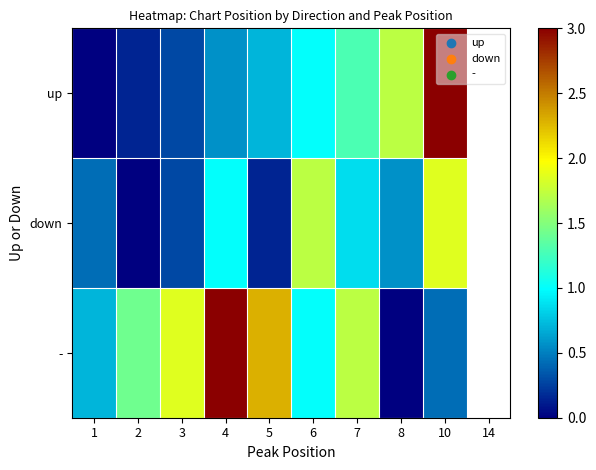

What is the greatest value displayed?

3.0